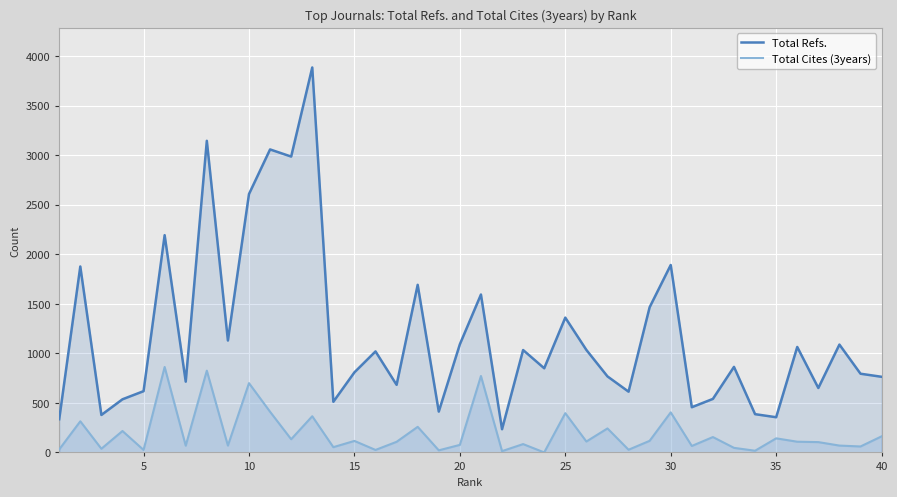

At 35, list the series in order from smallest to largest.

Total Cites (3years), Total Refs.